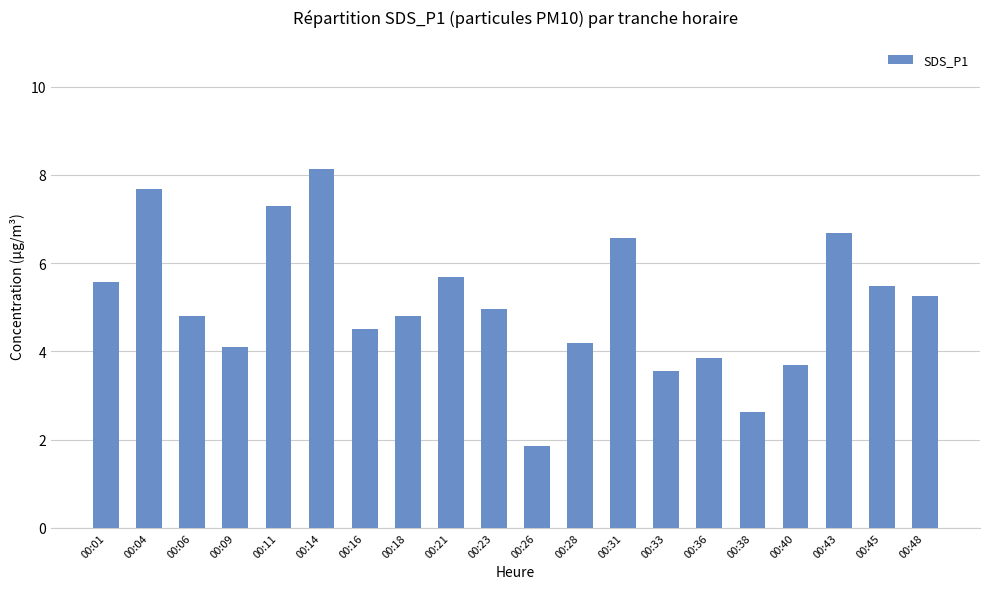

At which category does the chart reach its minimum across all series?

00:26